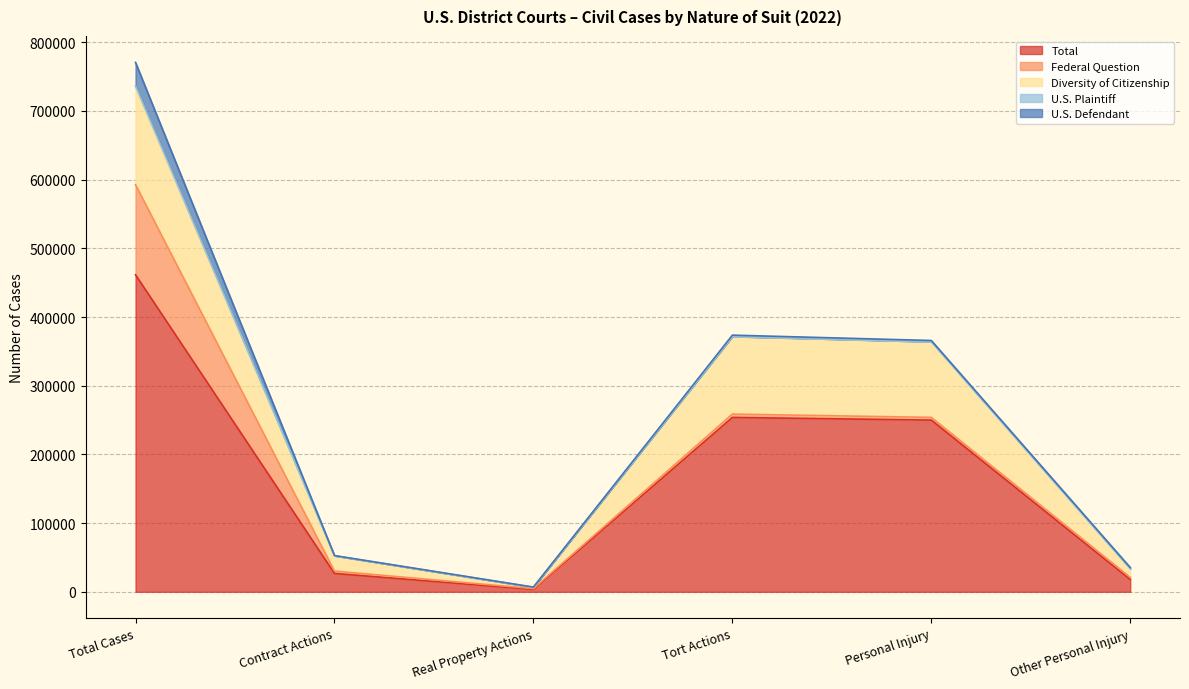

How many interior local peaks does the Total series have?

1